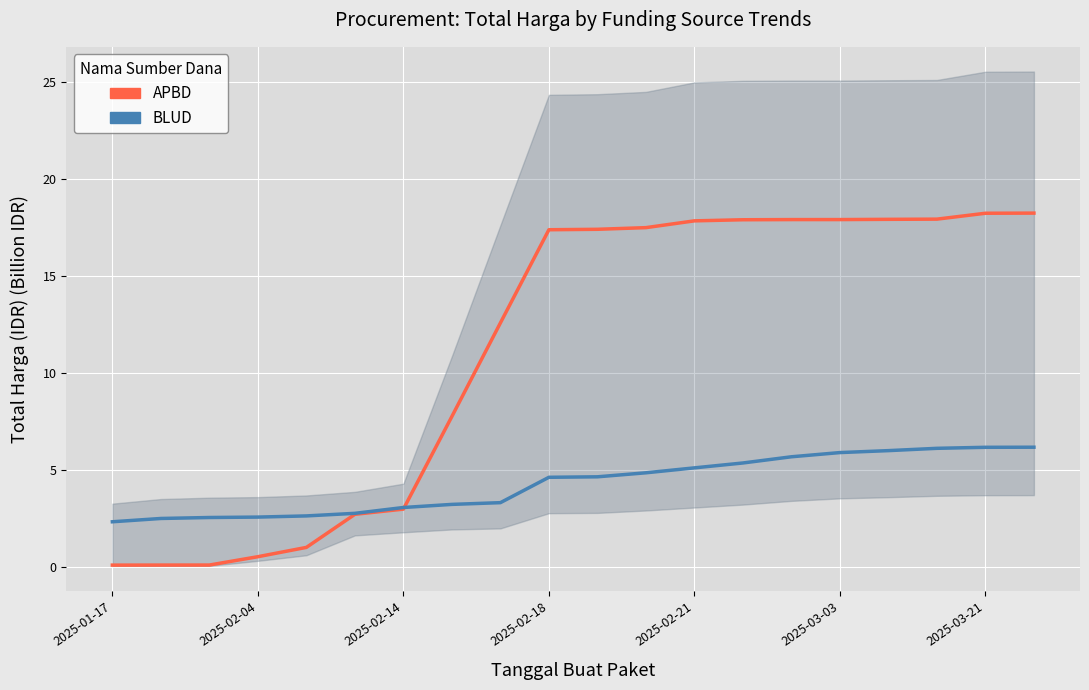

How many intersections are there between APBD and BLUD?

1